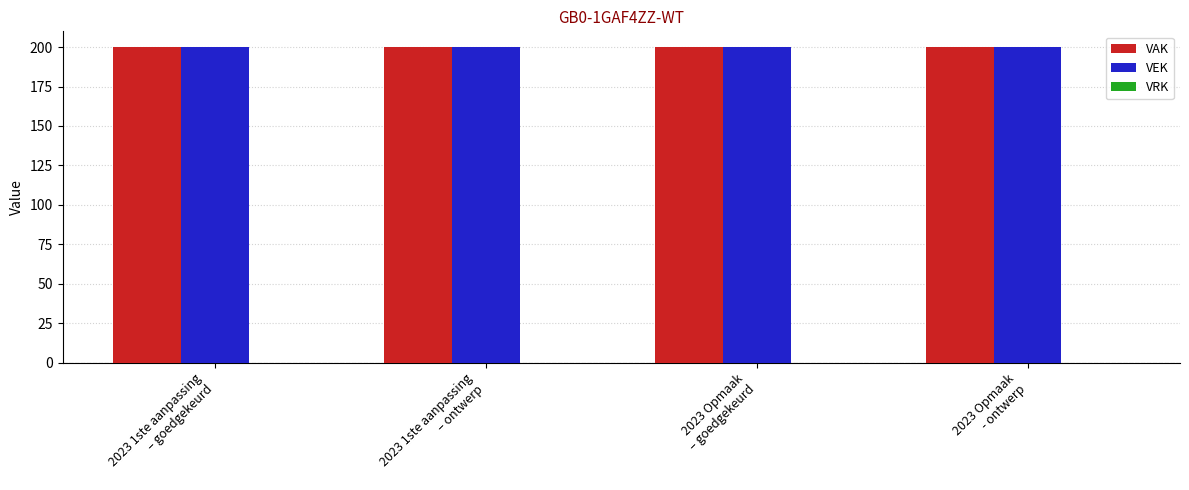

What is the highest value of the VEK series?

200